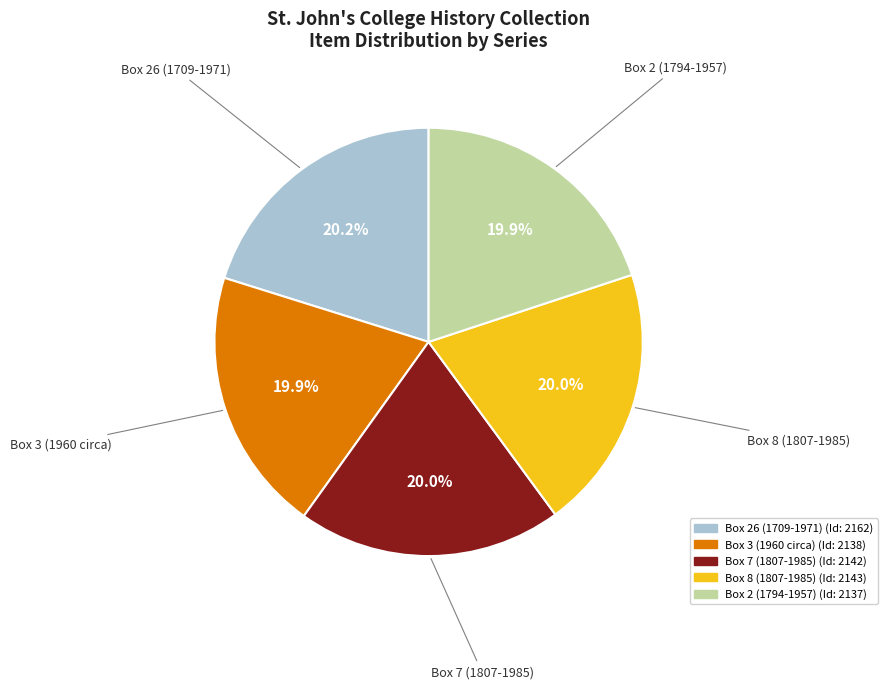

Combined, do Box 26 (1709-1971) and Box 2 (1794-1957) account for over 50%?

No